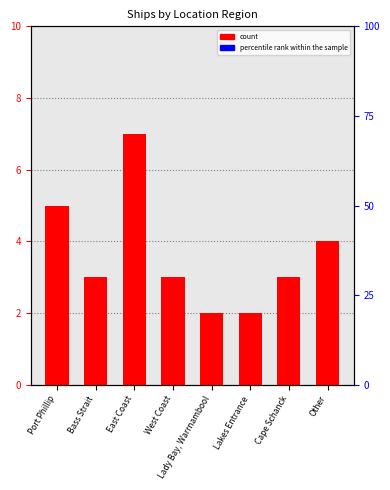

The chart shows a value of 2 at Other. True or false?

False